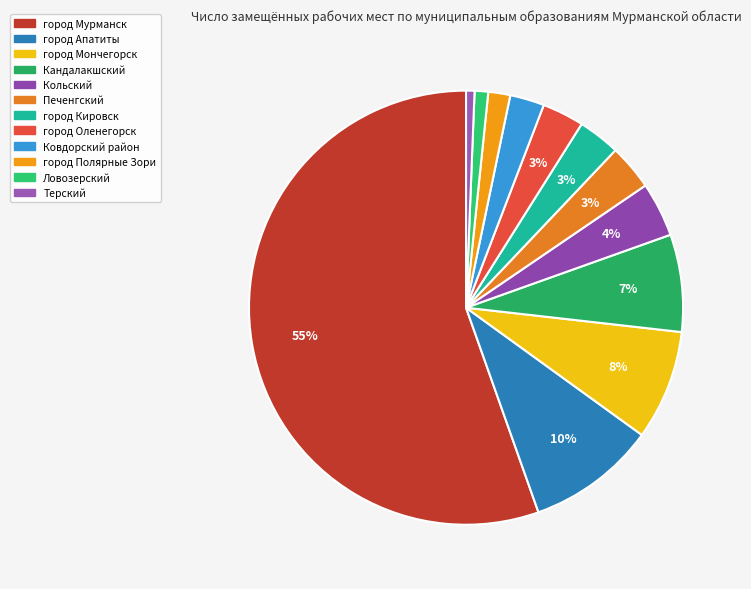

Combined, what portion of the pie is Ковдорский район and город Мончегорск?

10.7%